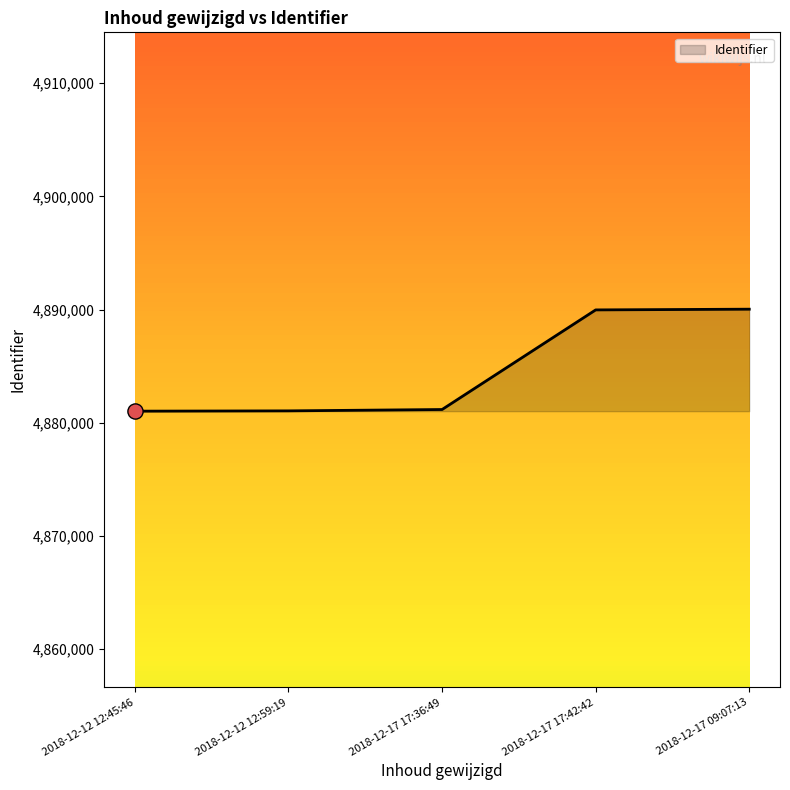

Approximately how many times larger is the value at 2018-12-12 12:45:46 compared to 2018-12-17 17:42:42?

1.0